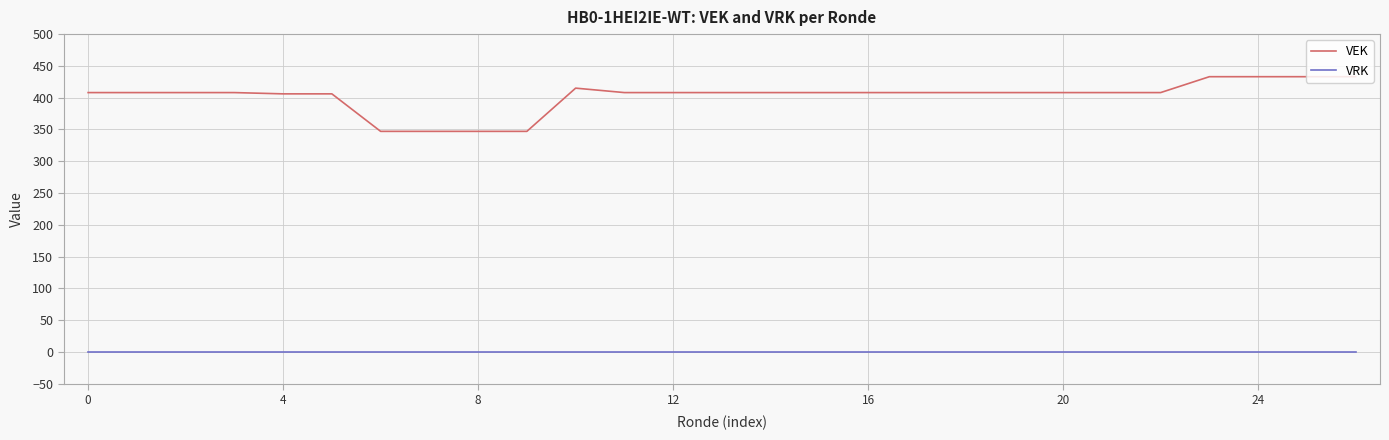

Rank the series by their maximum value, from highest to lowest.

VEK, VRK